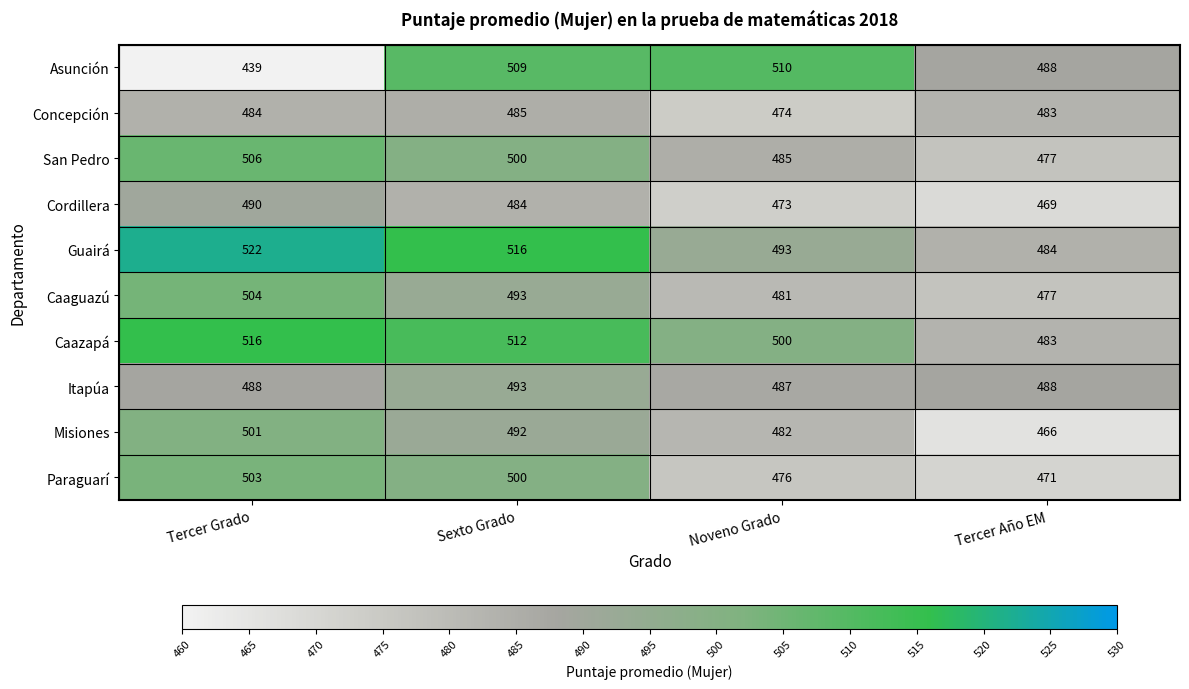

What is the spread (max minus min) of values at Sexto Grado?

32